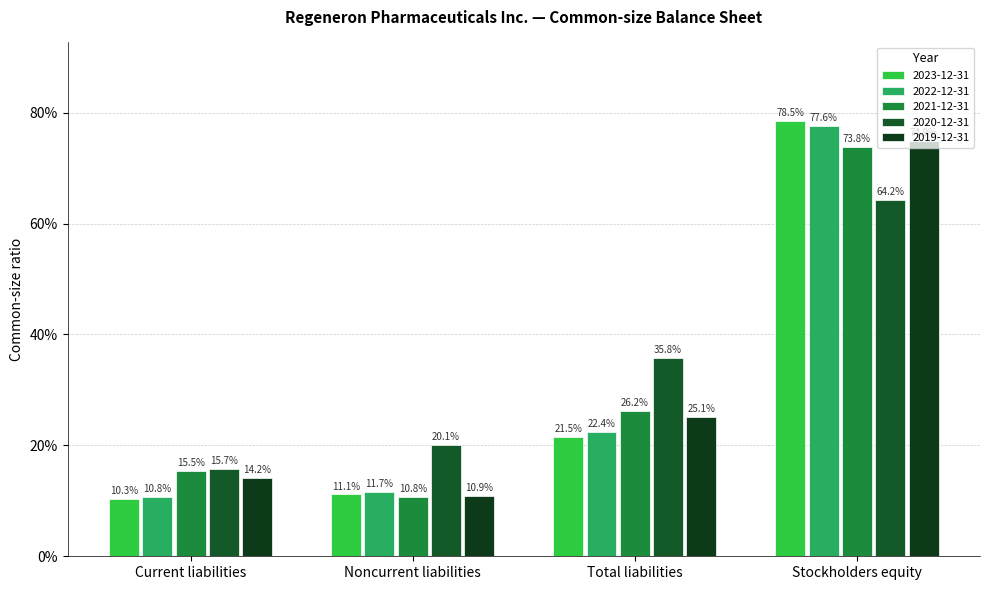

Rank the categories by 2020-12-31 value from lowest to highest.

Current liabilities, Noncurrent liabilities, Total liabilities, Stockholders equity